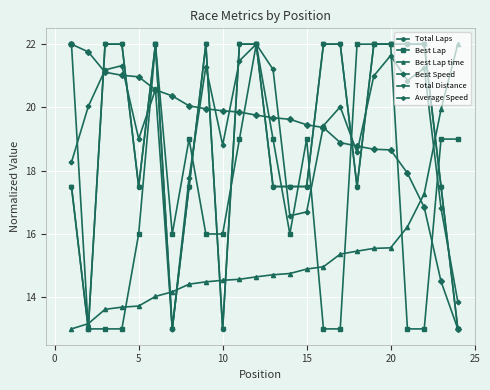

Does the chart have visible grid lines?

Yes